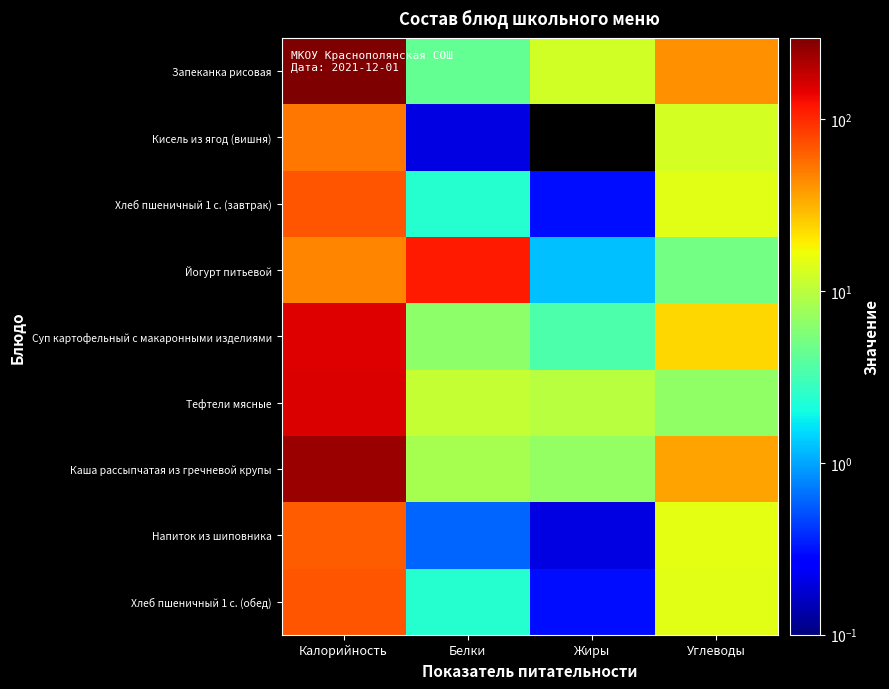

Count the number of categories in the chart.

4